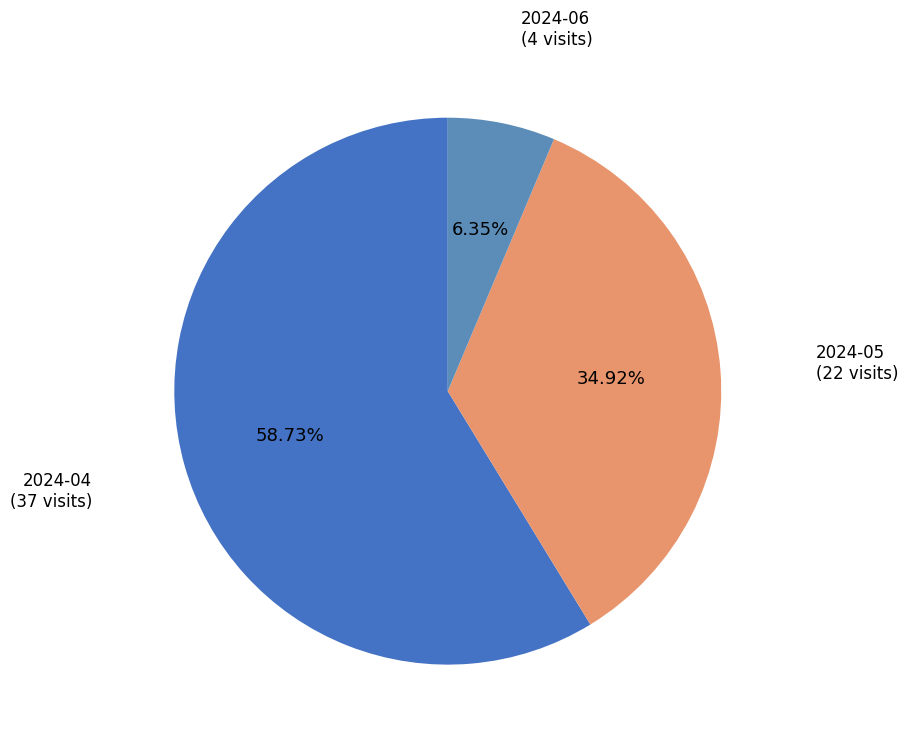

Which category has the smallest portion of the pie?

2024-06